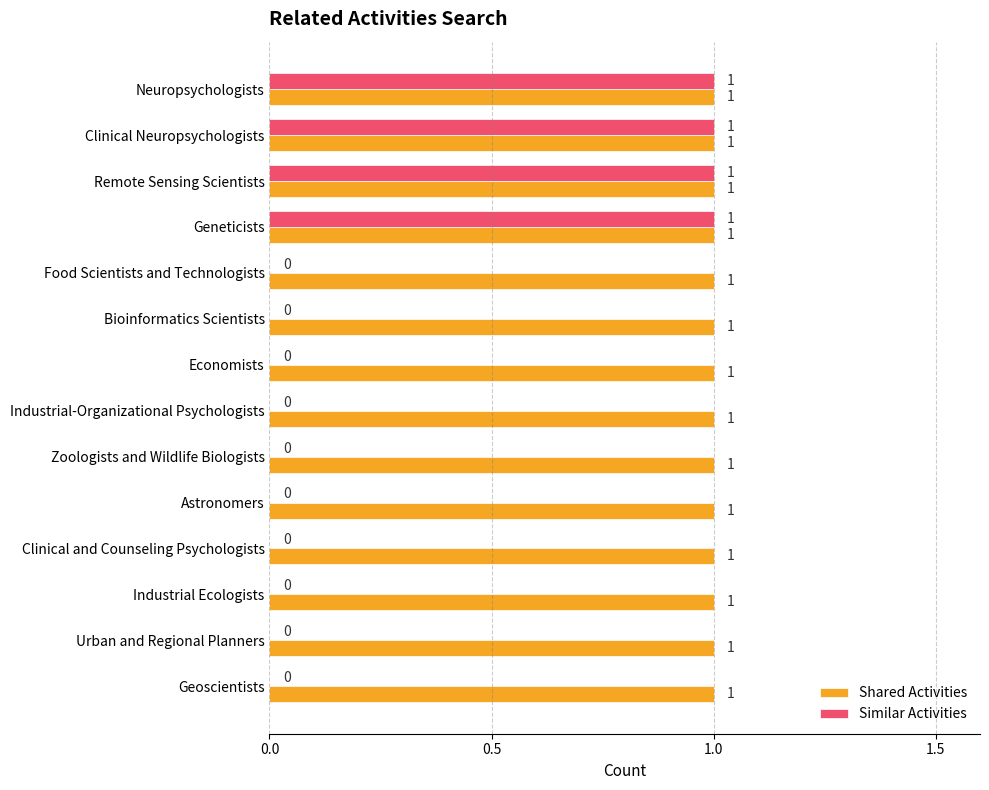

Between Neuropsychologists and Zoologists and Wildlife Biologists, which series saw the biggest shift?

Similar Activities